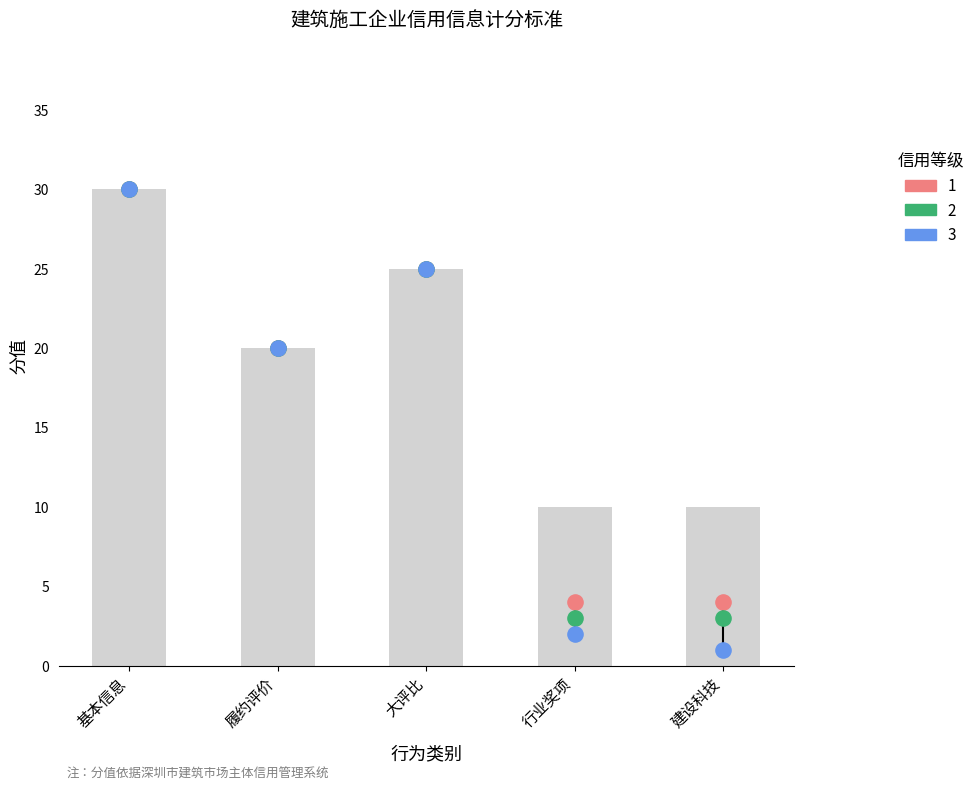

What is the total value across all series at 大评比?

75